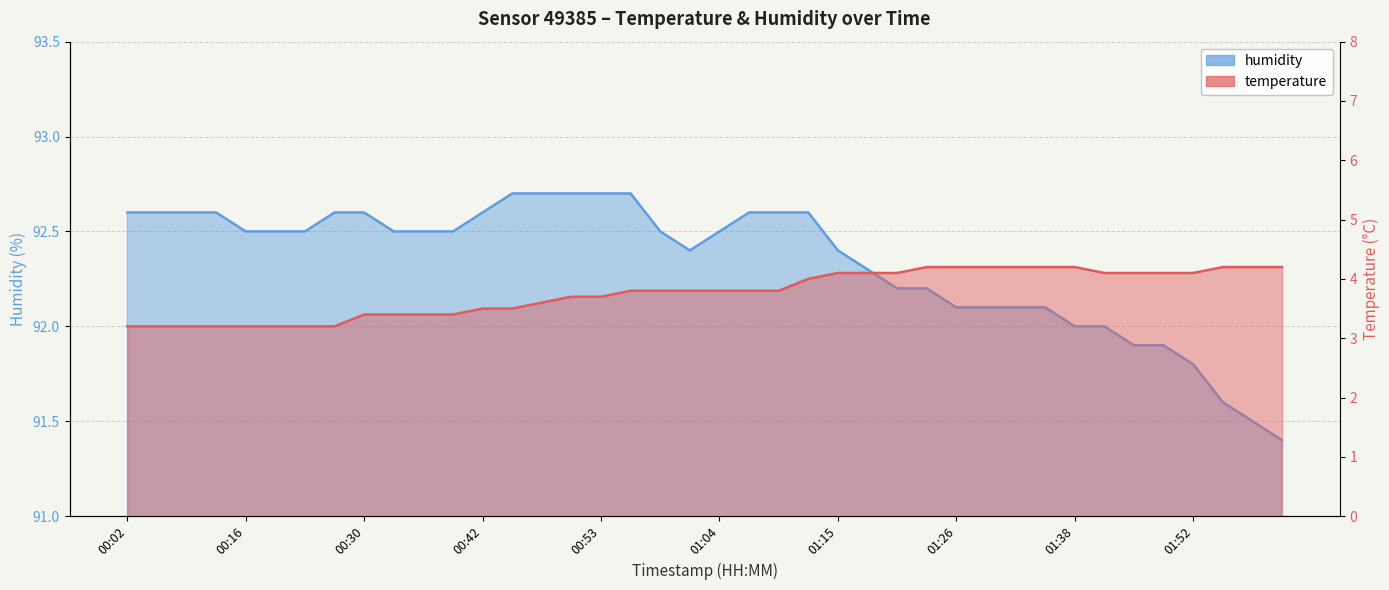

True or false: humidity and temperature intersect in this chart.

False